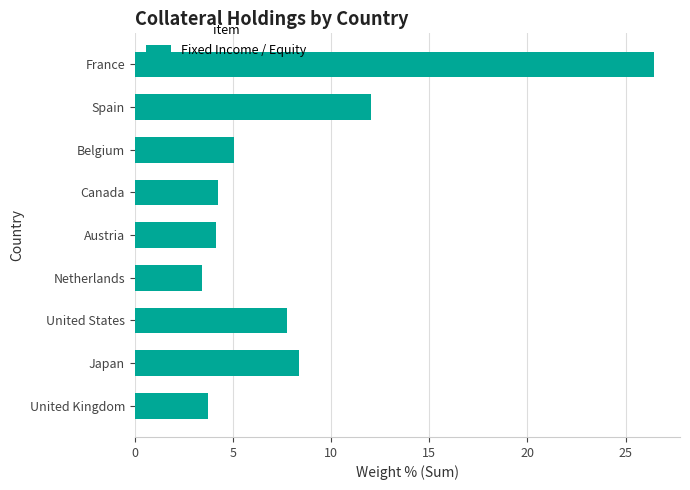

At which category does the chart reach its peak across all series?

France